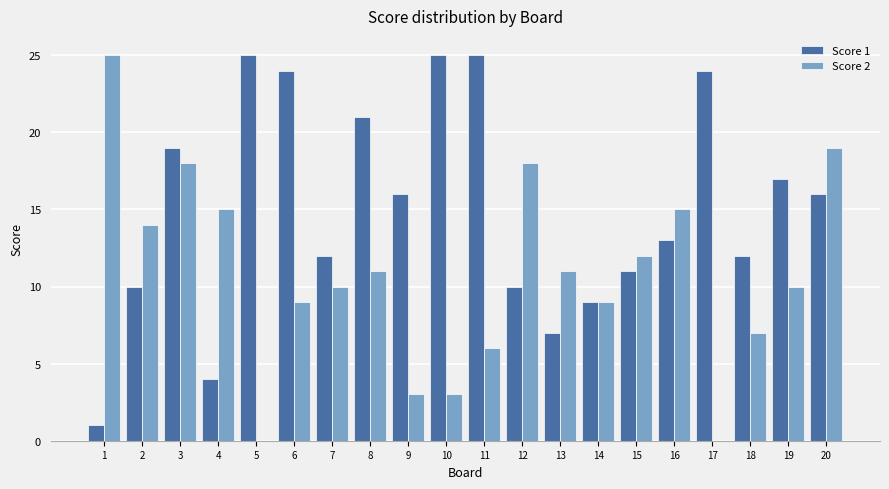

Is the value of Score 2 at 20 greater than the value of Score 1 at 7?

Yes